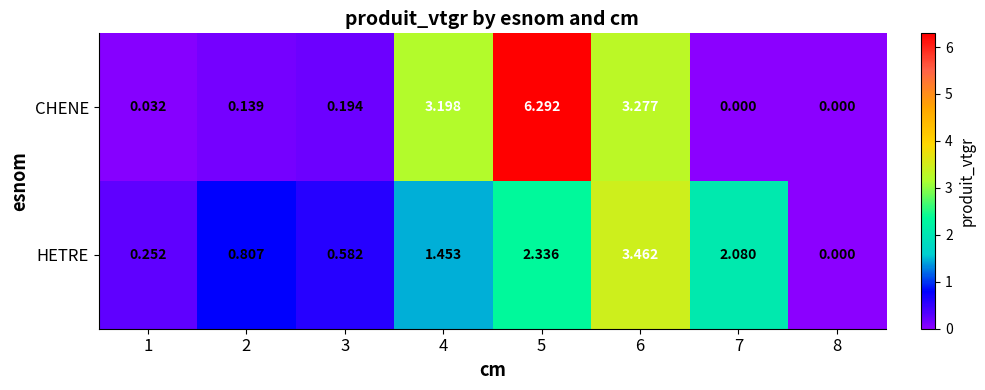

Which series has the largest total across all categories?

CHENE